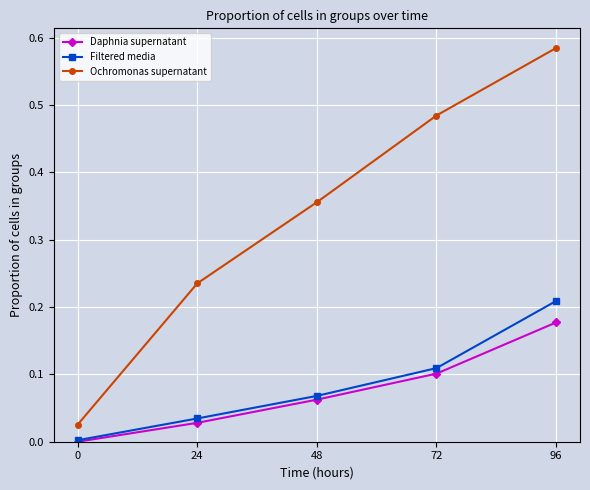

Rank the series by their maximum value, from lowest to highest.

Daphnia supernatant, Filtered media, Ochromonas supernatant